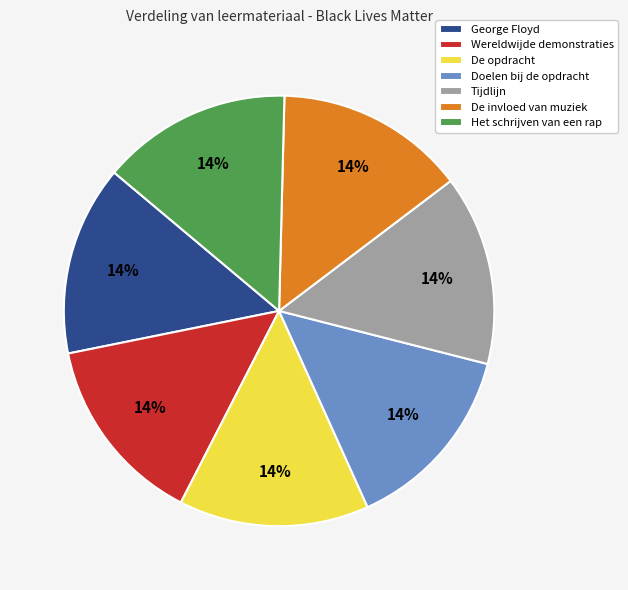

Does George Floyd represent more than half of the total?

No